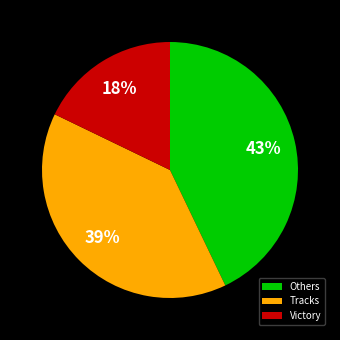

Count the number of slices in the pie.

3